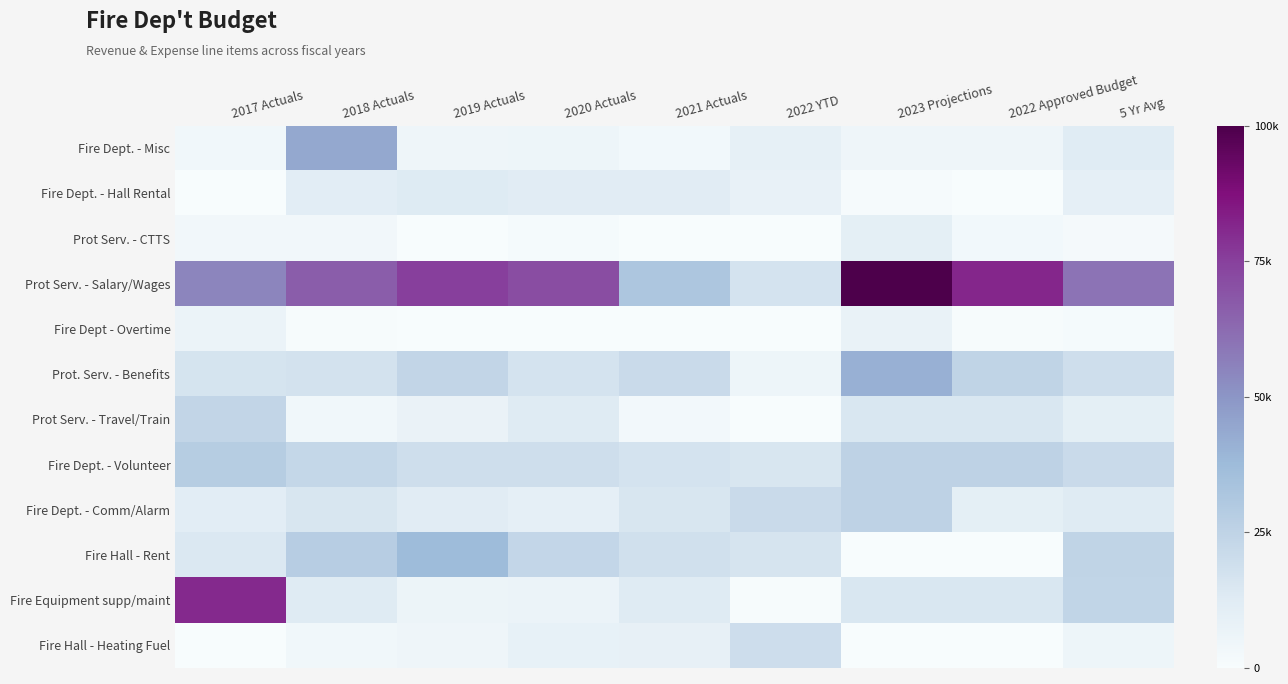

What is the total value across all series at 2018 Actuals?

229123.1